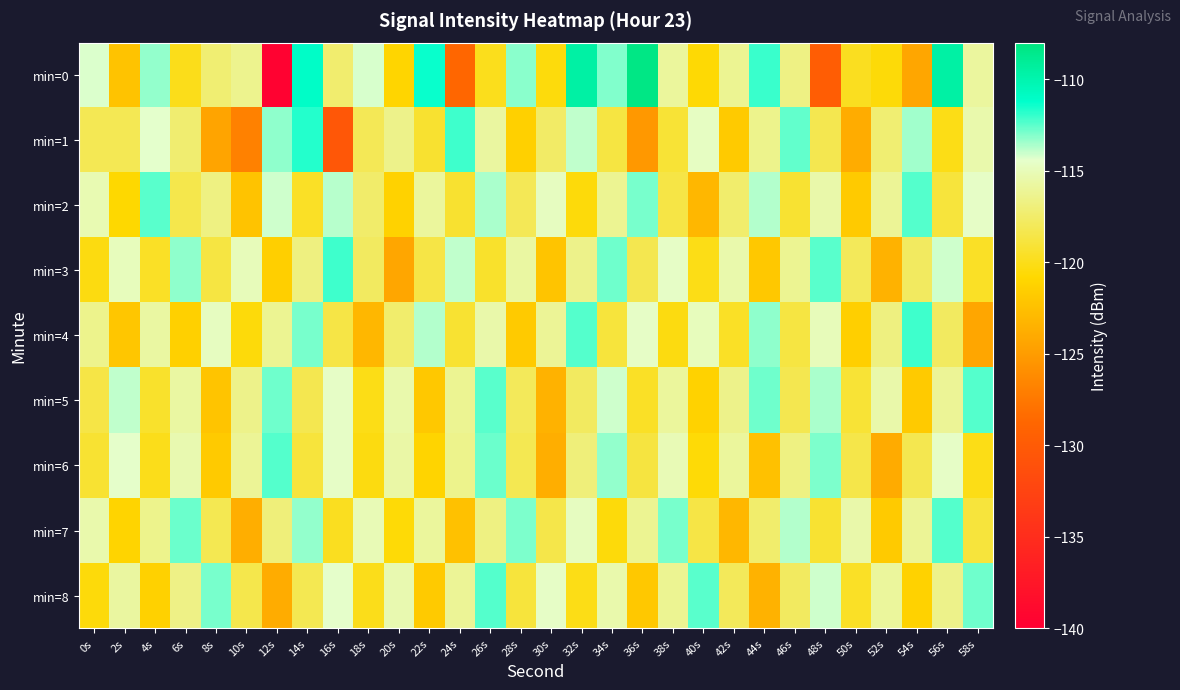

Reading left to right, what are all the values shown in this chart?

min=0: 0s=-114.3	2s=-122.3	4s=-113.3	6s=-120.0	8s=-117.2	10s=-116.4	12s=-139.7	14s=-111.0	16s=-117.4	18s=-114.2	20s=-121.0	22s=-111.3	24s=-128.8	26s=-119.9	28s=-113.2	30s=-120.4	32s=-109.6	34s=-113.0	36s=-108.3	38s=-115.9	40s=-120.7	42s=-116.2	44s=-112.0	46s=-116.7	48s=-129.7	50s=-119.8	52s=-120.5	54s=-124.3	56s=-109.6	58s=-115.8
min=1: 0s=-118.1	2s=-118.2	4s=-114.4	6s=-117.3	8s=-124.5	10s=-126.9	12s=-113.2	14s=-111.7	16s=-130.4	18s=-118.1	20s=-116.5	22s=-119.3	24s=-112.1	26s=-115.8	28s=-121.4	30s=-117.6	32s=-113.9	34s=-118.7	36s=-125.3	38s=-119.1	40s=-114.7	42s=-121.8	44s=-116.4	46s=-112.6	48s=-118.3	50s=-123.9	52s=-117.2	54s=-113.5	56s=-120.1	58s=-115.4
min=2: 0s=-115.2	2s=-120.8	4s=-112.5	6s=-118.4	8s=-116.7	10s=-122.3	12s=-114.1	14s=-119.6	16s=-113.8	18s=-117.5	20s=-121.2	22s=-115.9	24s=-119.3	26s=-113.6	28s=-118.1	30s=-114.8	32s=-120.5	34s=-116.2	36s=-112.9	38s=-118.6	40s=-123.1	42s=-117.4	44s=-113.7	46s=-119.2	48s=-115.5	50s=-121.8	52s=-116.1	54s=-112.4	56s=-118.9	58s=-114.6
min=3: 0s=-120.3	2s=-114.9	4s=-119.6	6s=-113.2	8s=-118.7	10s=-115.0	12s=-121.5	14s=-116.8	16s=-112.1	18s=-117.8	20s=-124.3	22s=-118.6	24s=-113.9	26s=-119.4	28s=-115.7	30s=-122.2	32s=-116.5	34s=-112.8	36s=-118.3	38s=-114.6	40s=-120.1	42s=-115.4	44s=-121.9	46s=-116.2	48s=-112.5	50s=-118.0	52s=-123.5	54s=-117.8	56s=-114.1	58s=-119.6
min=4: 0s=-116.4	2s=-122.1	4s=-115.7	6s=-121.4	8s=-114.8	10s=-120.5	12s=-116.2	14s=-112.9	16s=-118.6	18s=-123.1	20s=-117.4	22s=-113.7	24s=-119.2	26s=-115.5	28s=-121.8	30s=-116.1	32s=-112.4	34s=-118.9	36s=-114.6	38s=-120.3	40s=-114.9	42s=-119.6	44s=-113.2	46s=-118.7	48s=-115.0	50s=-121.5	52s=-116.8	54s=-112.1	56s=-117.8	58s=-124.3
min=5: 0s=-118.6	2s=-113.9	4s=-119.4	6s=-115.7	8s=-122.2	10s=-116.5	12s=-112.8	14s=-118.3	16s=-114.6	18s=-120.1	20s=-115.4	22s=-121.9	24s=-116.2	26s=-112.5	28s=-118.0	30s=-123.5	32s=-117.8	34s=-114.1	36s=-119.6	38s=-115.9	40s=-121.2	42s=-116.5	44s=-112.8	46s=-118.3	48s=-113.6	50s=-119.1	52s=-115.5	54s=-121.8	56s=-116.1	58s=-112.4
min=6: 0s=-119.2	2s=-114.5	4s=-120.0	6s=-115.3	8s=-121.8	10s=-116.1	12s=-112.4	14s=-118.9	16s=-114.6	18s=-120.3	20s=-115.6	22s=-121.1	24s=-116.4	26s=-112.7	28s=-118.2	30s=-123.7	32s=-117.0	34s=-113.3	36s=-118.8	38s=-115.1	40s=-120.6	42s=-115.9	44s=-122.4	46s=-116.7	48s=-113.0	50s=-118.5	52s=-124.0	54s=-118.3	56s=-114.6	58s=-120.1
min=7: 0s=-115.4	2s=-121.1	4s=-116.4	6s=-112.7	8s=-118.2	10s=-123.7	12s=-117.0	14s=-113.3	16s=-119.8	18s=-115.1	20s=-120.6	22s=-115.9	24s=-122.4	26s=-116.7	28s=-113.0	30s=-118.5	32s=-114.8	34s=-120.5	36s=-116.2	38s=-112.9	40s=-118.6	42s=-123.1	44s=-117.4	46s=-113.7	48s=-119.2	50s=-115.5	52s=-121.8	54s=-116.1	56s=-112.4	58s=-118.9
min=8: 0s=-120.5	2s=-115.8	4s=-121.3	6s=-116.6	8s=-112.9	10s=-118.4	12s=-123.9	14s=-118.2	16s=-114.5	18s=-120.0	20s=-115.3	22s=-121.8	24s=-116.1	26s=-112.4	28s=-118.9	30s=-114.6	32s=-120.1	34s=-115.4	36s=-121.9	38s=-116.2	40s=-112.5	42s=-118.0	44s=-123.5	46s=-117.8	48s=-114.1	50s=-119.6	52s=-115.9	54s=-121.2	56s=-116.5	58s=-112.8